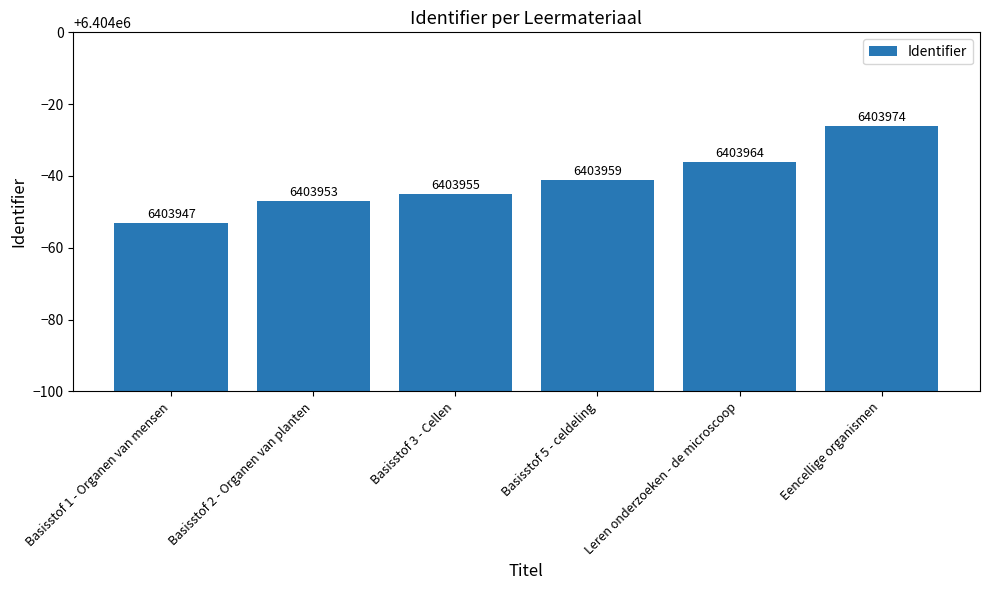

Is it true that the value at Basisstof 5 - celdeling is 6403959?

True